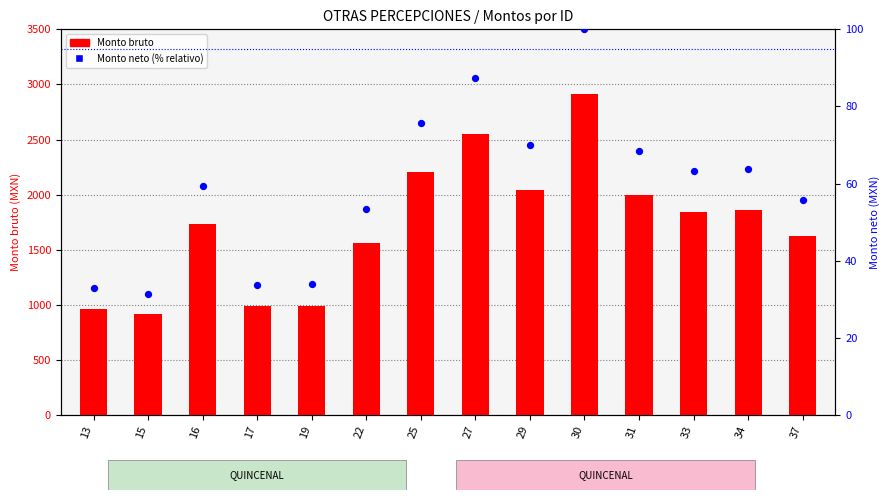

At how many categories does at least one series exceed 1634?

8